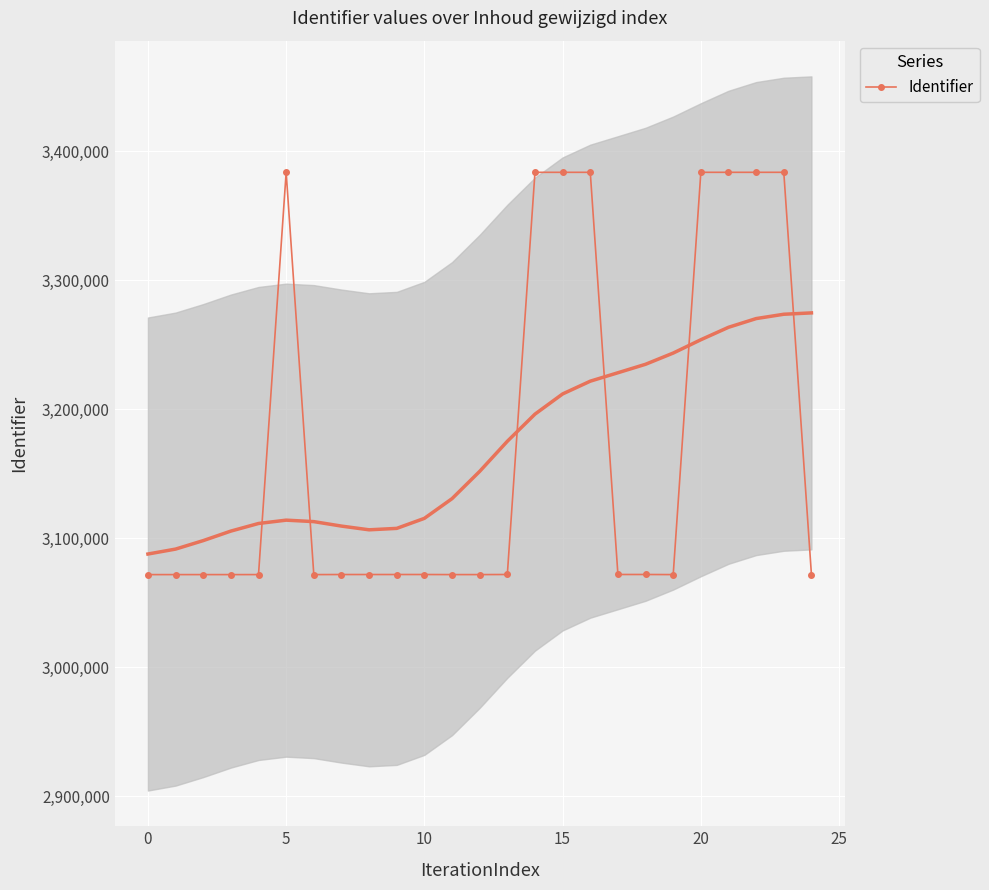

What is the lowest value of the Identifier series?

3071905